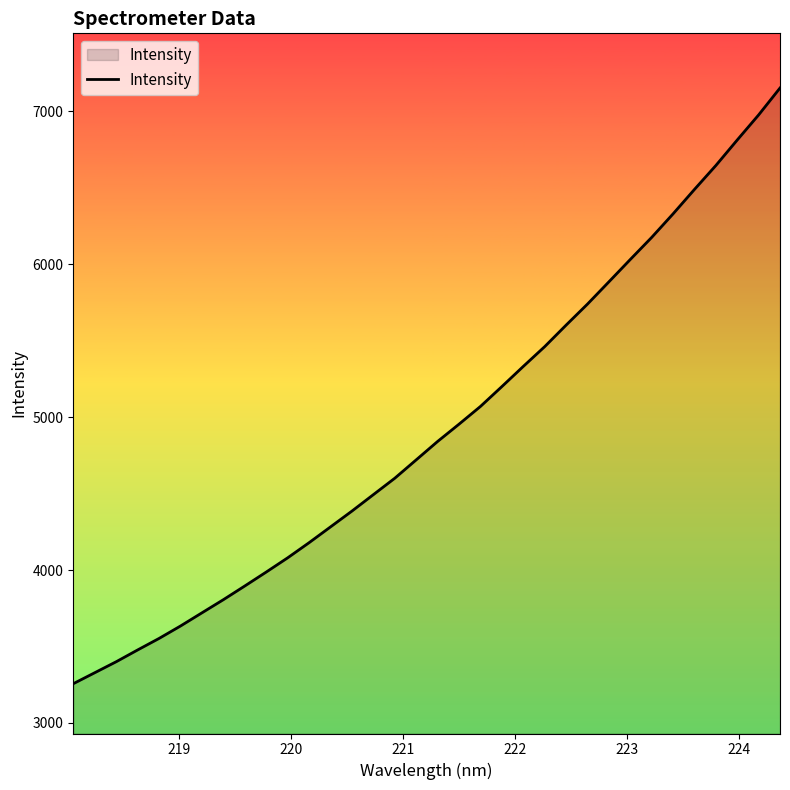

What is the smallest value displayed?

3256.7